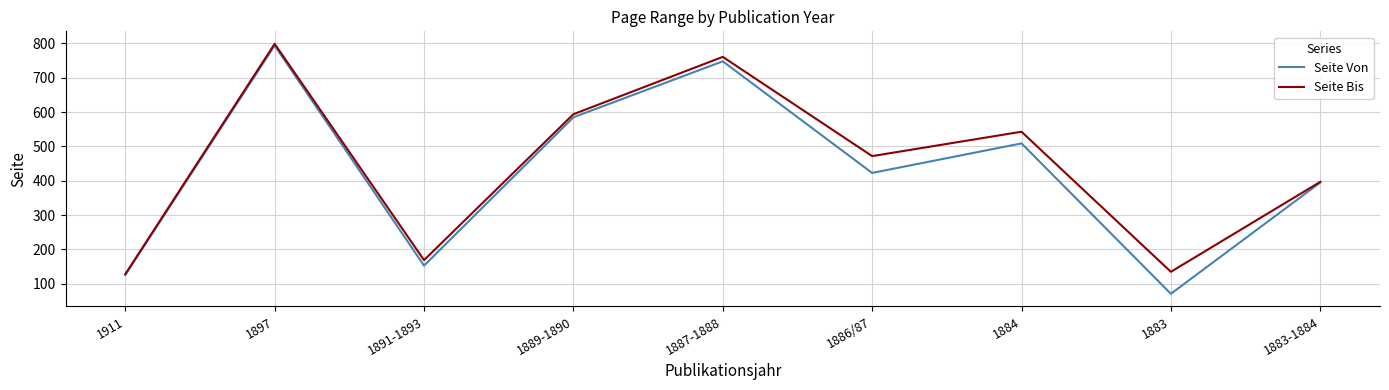

How many distinct data groups are displayed?

2